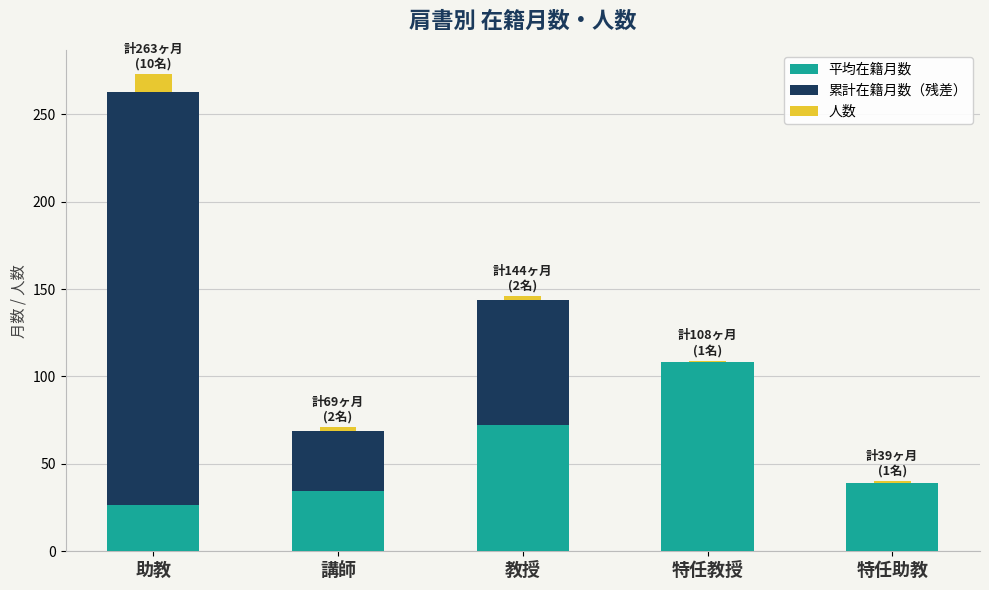

At which category is the sum across all series the highest?

助教